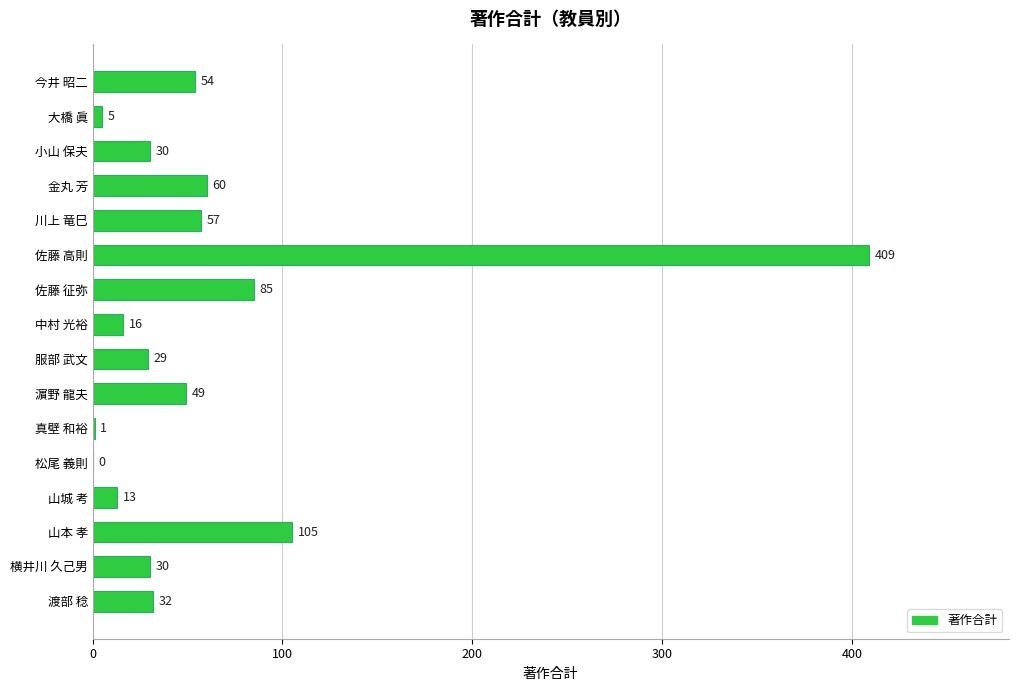

Reading top to bottom, list all the values displayed in this chart.

今井 昭二=54	大橋 眞=5	小山 保夫=30	金丸 芳=60	川上 竜巳=57	佐藤 高則=409	佐藤 征弥=85	中村 光裕=16	服部 武文=29	濵野 龍夫=49	真壁 和裕=1	松尾 義則=0	山城 考=13	山本 孝=105	横井川 久己男=30	渡部 稔=32